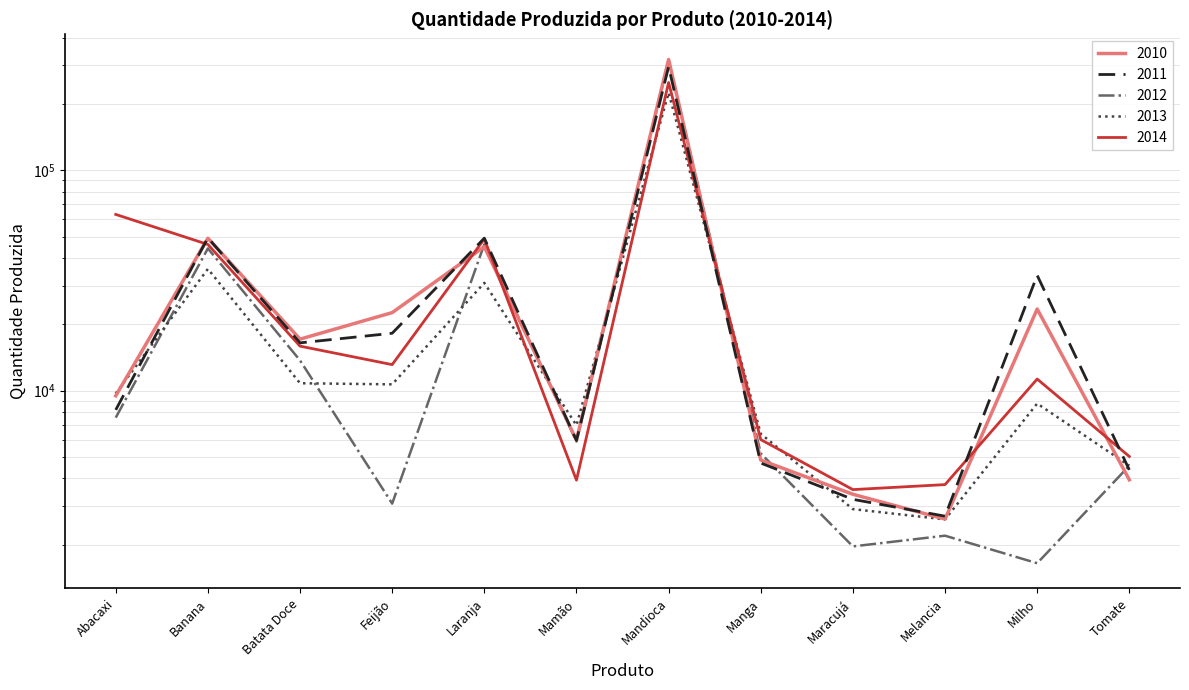

Reading left to right, list all the values displayed in this chart.

2010: 9484	49192	17144	22614	45030	5968	318231	4847	3391	2616	23480	3944
2011: 8188	49397	16489	18227	49219	5949	295096	4699	3216	2697	33393	4374
2012: 7551	44205	13729	3076	46165	5883	314615	5195	1967	2200	1650	4570
2013: 9716	35698	10815	10689	30850	6968	224794	6378	2904	2608	8749	4572
2014: 63066	46080	15933	13134	48834	3930	250256	6003	3560	3751	11301	5032